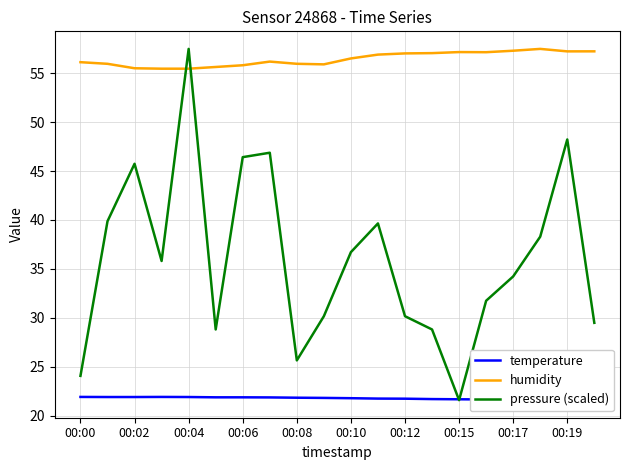

What is the difference between the maximum and minimum values in the temperature series?

0.3